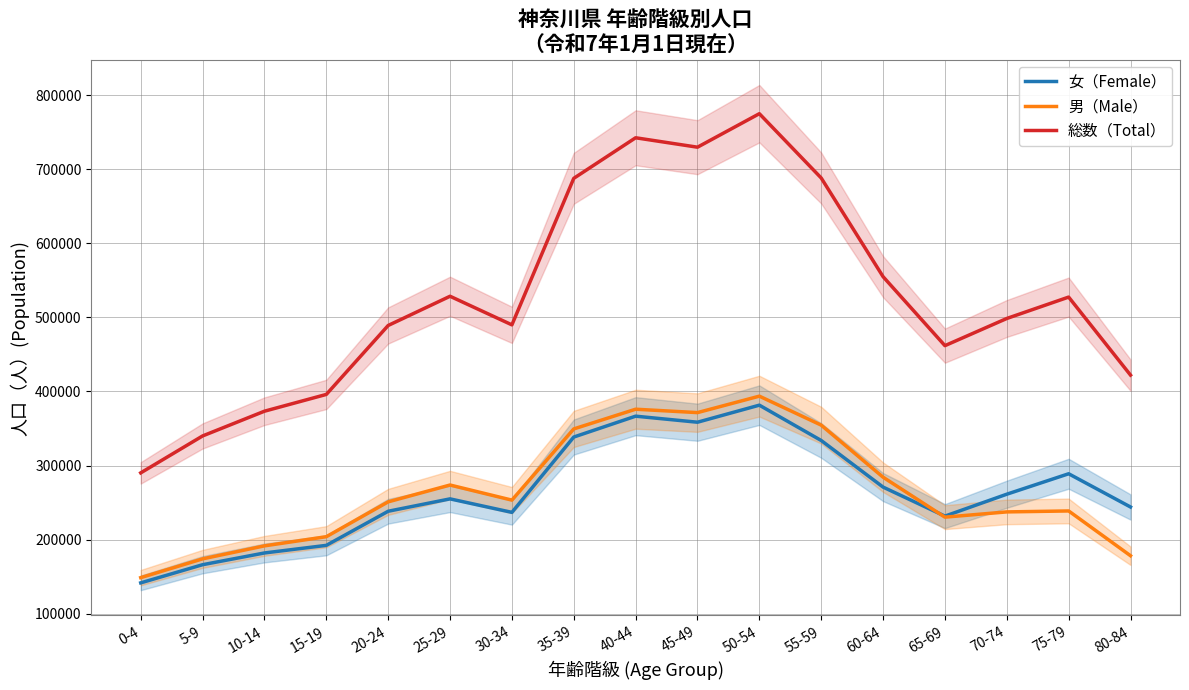

True or false: 総数（Total） and 女（Female） intersect in this chart.

False